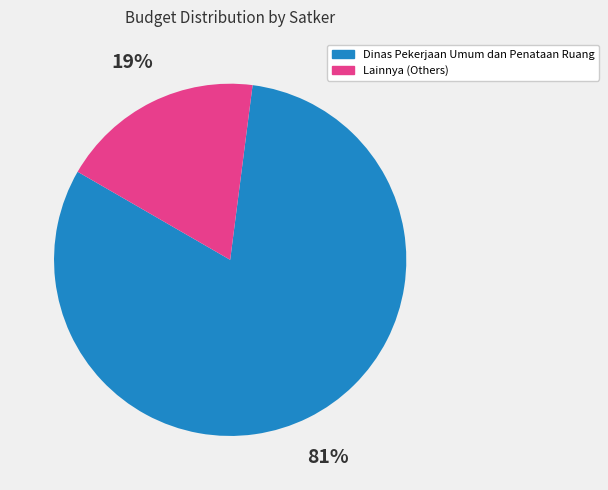

How many segments does this pie chart have?

2